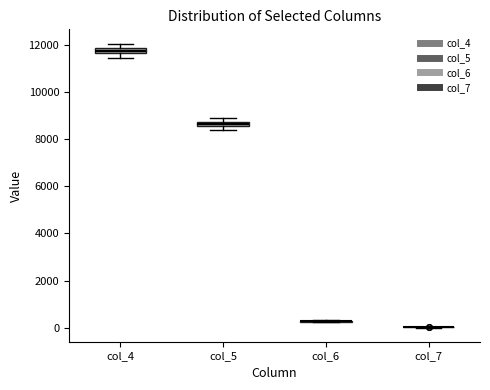

Where is the lower edge of the box for col_4 on the y-axis? The values are not printed on the chart, so give them approximately, as read against the axis.

11600